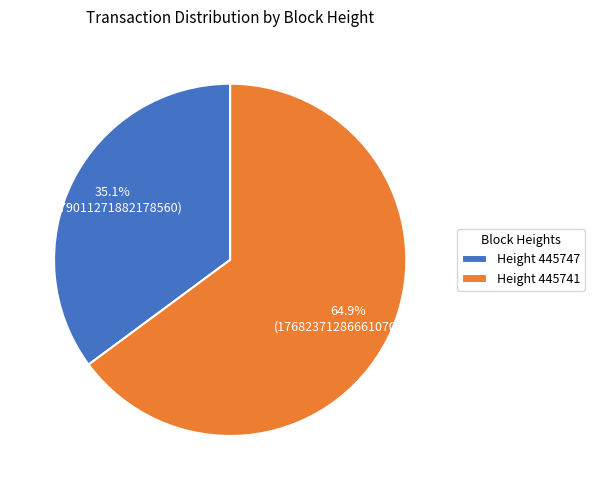

Is Height 445747 the majority of the pie?

No